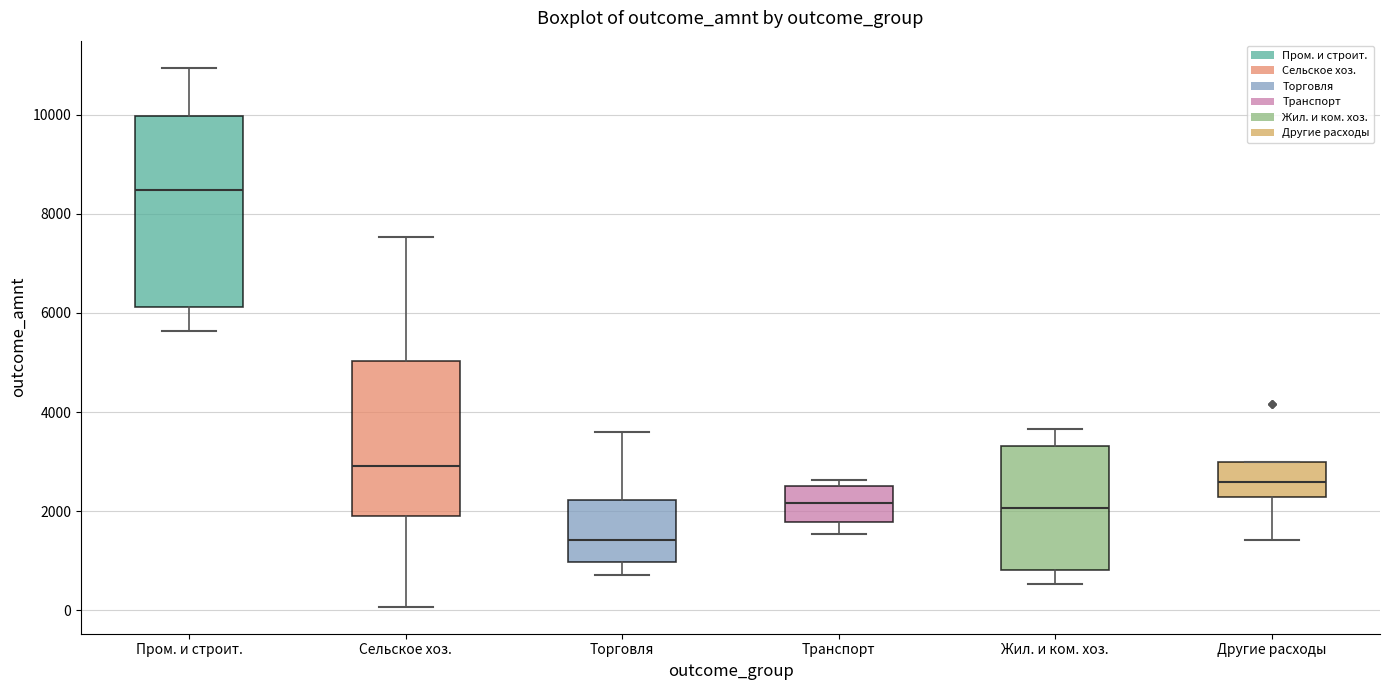

Where is the upper edge of the box for Сельское хоз. on the y-axis? The values are not printed on the chart, so give them approximately, as read against the axis.

5000